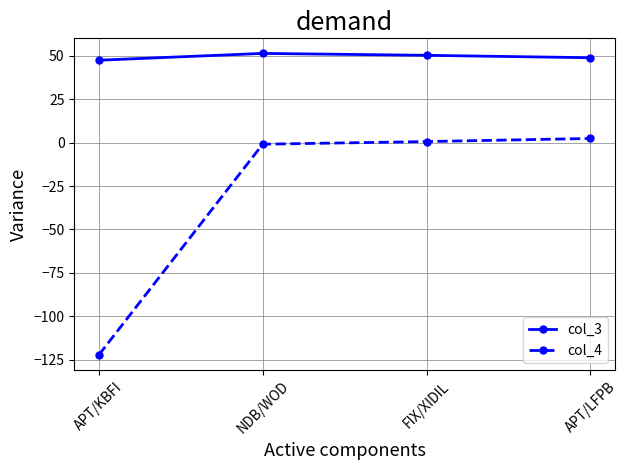

What is the average value of the col_4 series?

-30.0